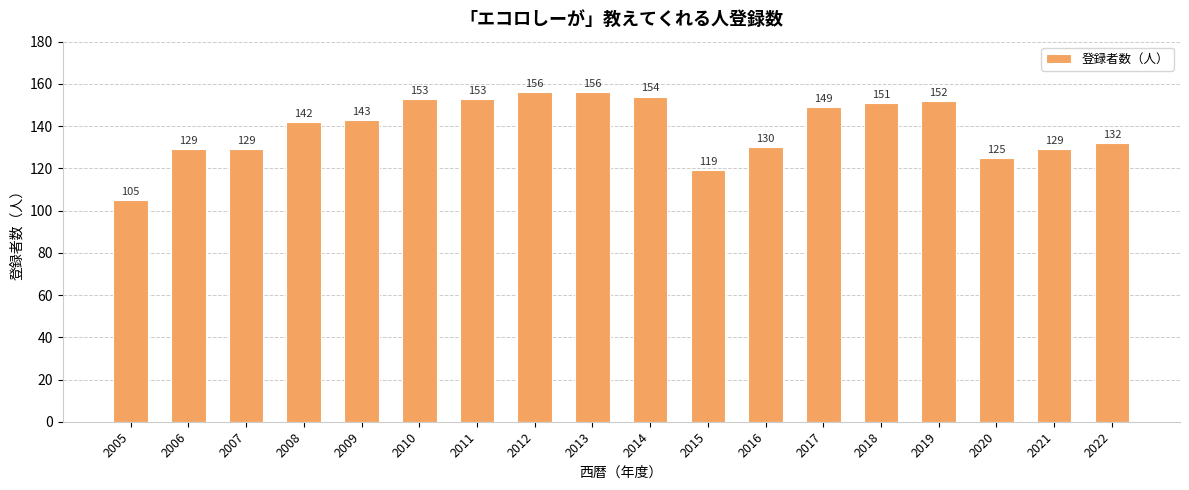

What is the sum of the values at 2014 and 2017?

303